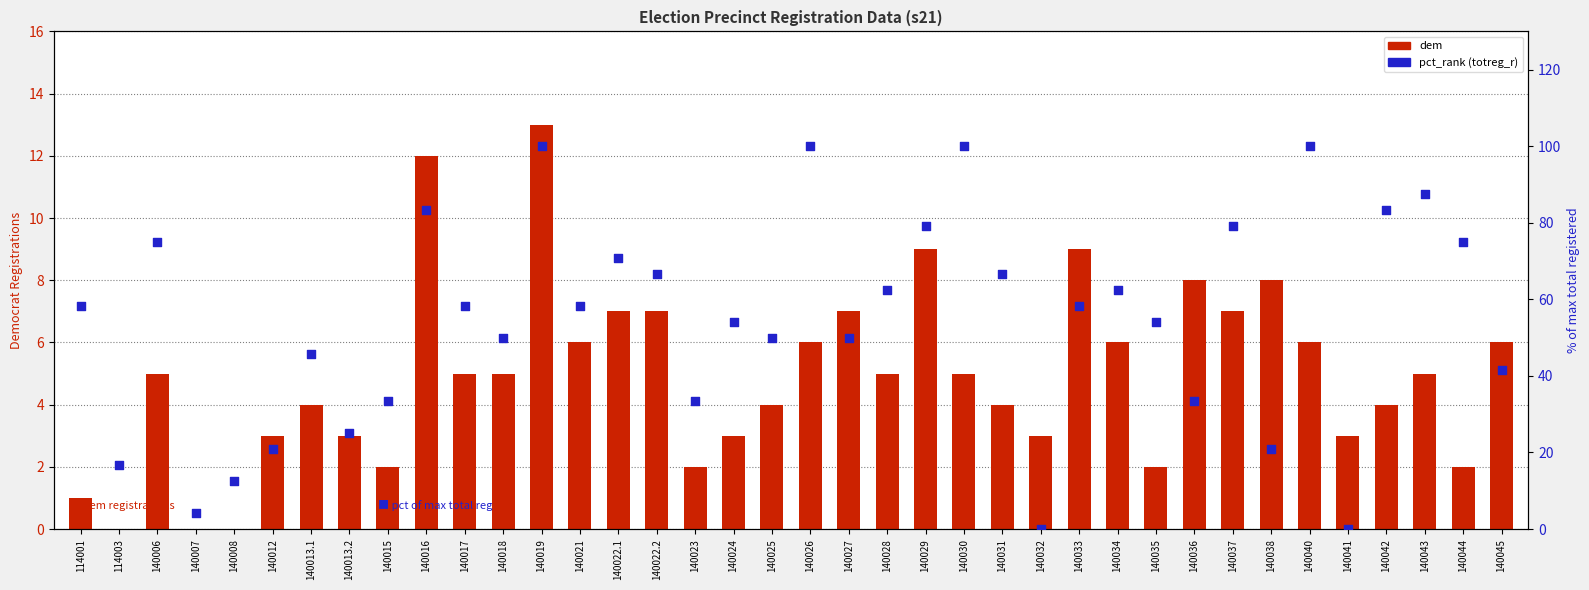

At how many categories does at least one series exceed 55?

20